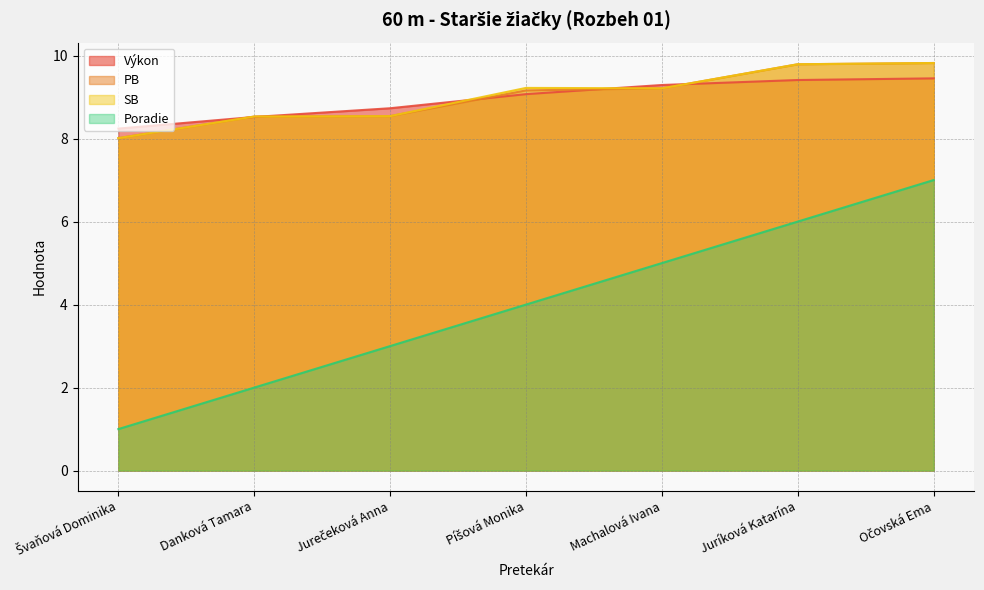

What position from the left is Jurečeková Anna?

3